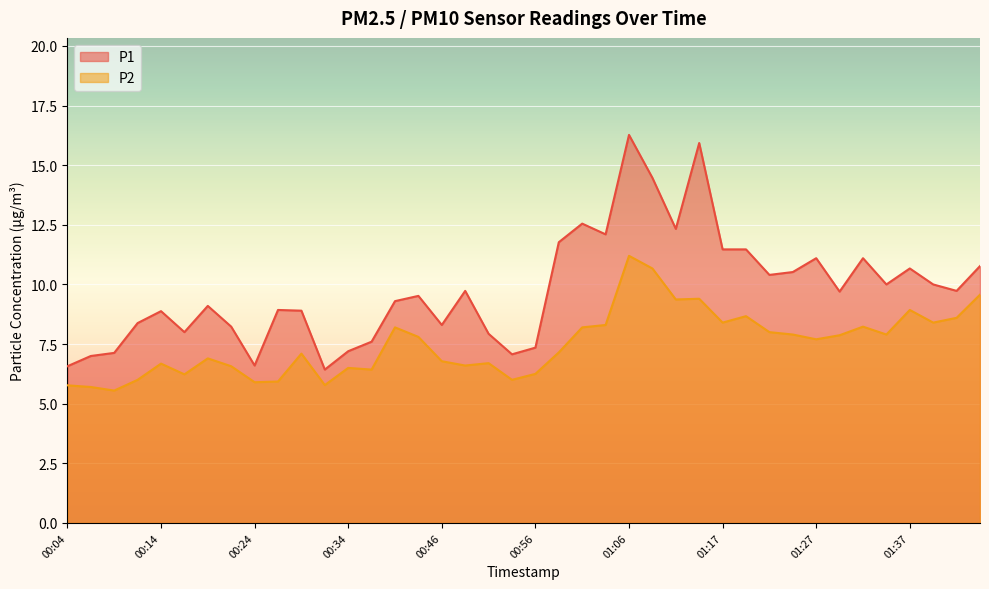

Reading left to right, transcribe all the data shown in this chart.

P1: 6.6	7.0	7.1	8.4	8.9	8.0	9.1	8.2	6.6	8.9	8.9	6.4	7.2	7.6	9.3	9.5	8.3	9.7	7.9	7.1	7.3	11.8	12.6	12.1	16.3	14.5	12.3	15.9	11.5	11.5	10.4	10.5	11.1	9.7	11.1	10.0	10.7	10.0	9.7	10.8
P2: 5.8	5.7	5.5	6.0	6.7	6.2	6.9	6.6	5.9	5.9	7.1	5.8	6.5	6.4	8.2	7.8	6.8	6.6	6.7	6.0	6.2	7.2	8.2	8.3	11.2	10.7	9.4	9.4	8.4	8.7	8.0	7.9	7.7	7.9	8.2	7.9	8.9	8.4	8.6	9.6